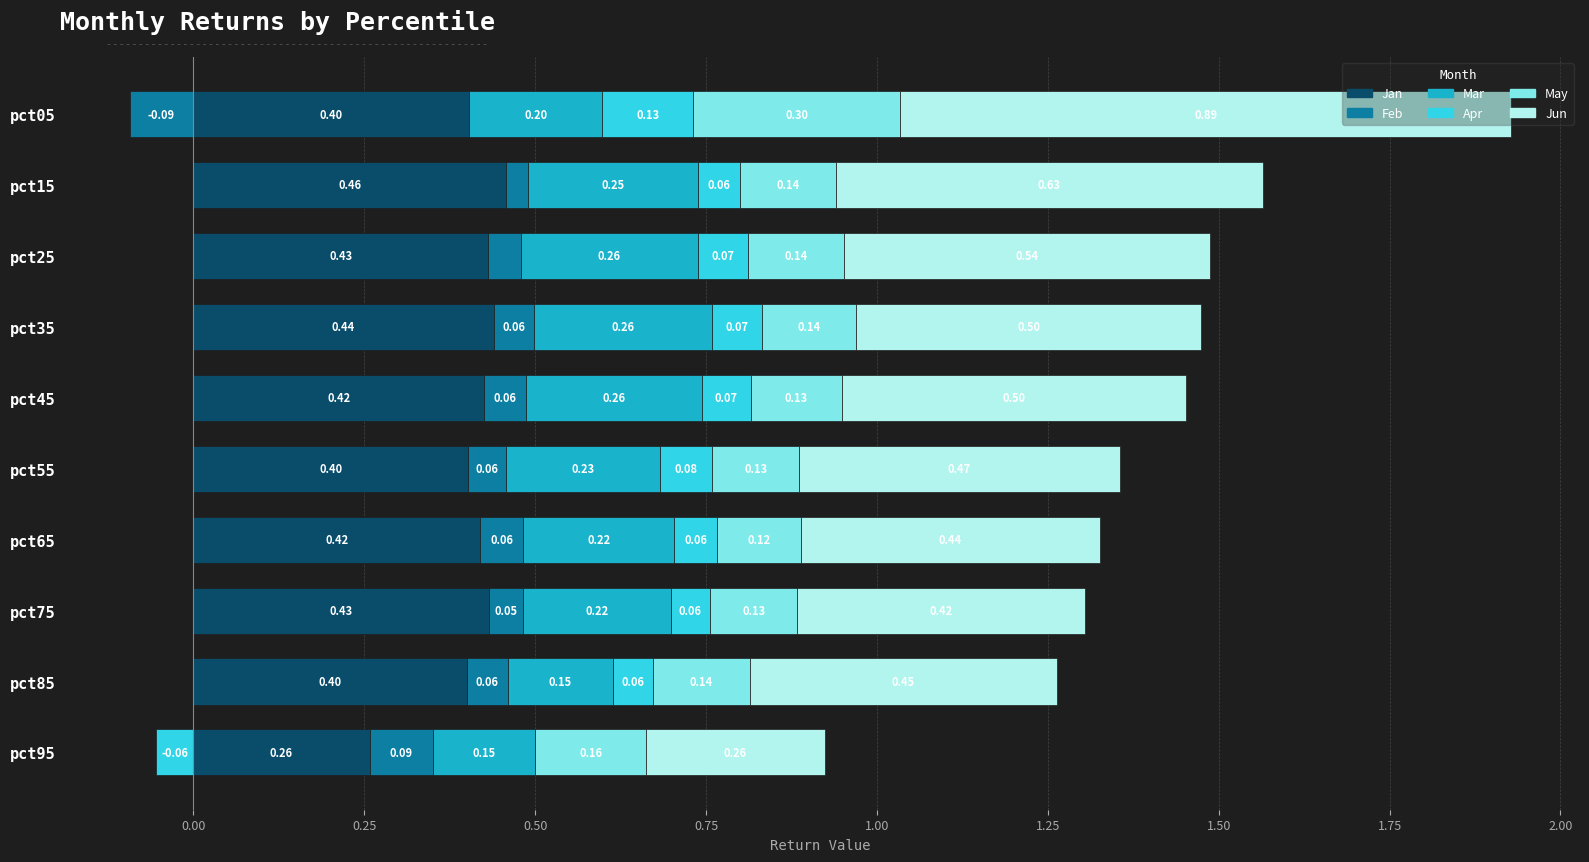

What are all the series names shown in the legend?

Jan, Feb, Mar, Apr, May, Jun